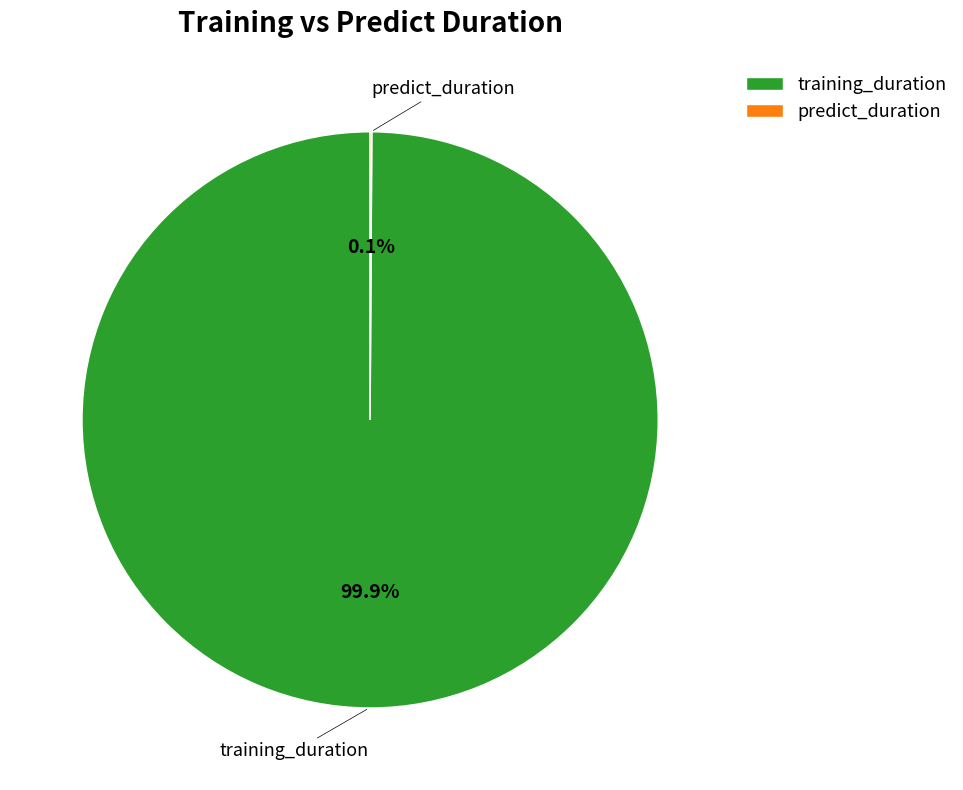

Which category has the biggest portion of the pie?

training_duration